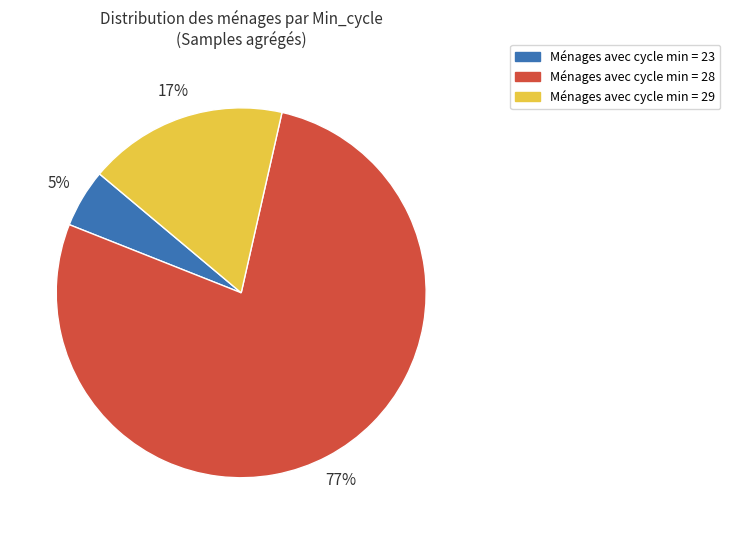

To the nearest percent, what portion does Ménages avec cycle min = 29 represent?

17%